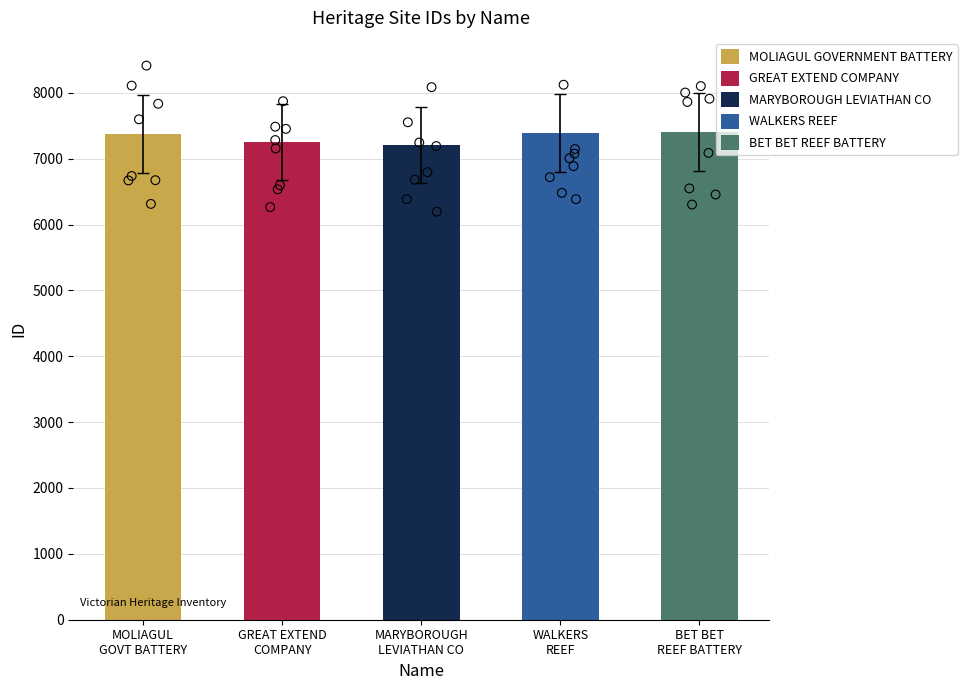

Between MARYBOROUGH LEVIATHAN CO and WALKERS REEF, which is larger?

WALKERS REEF